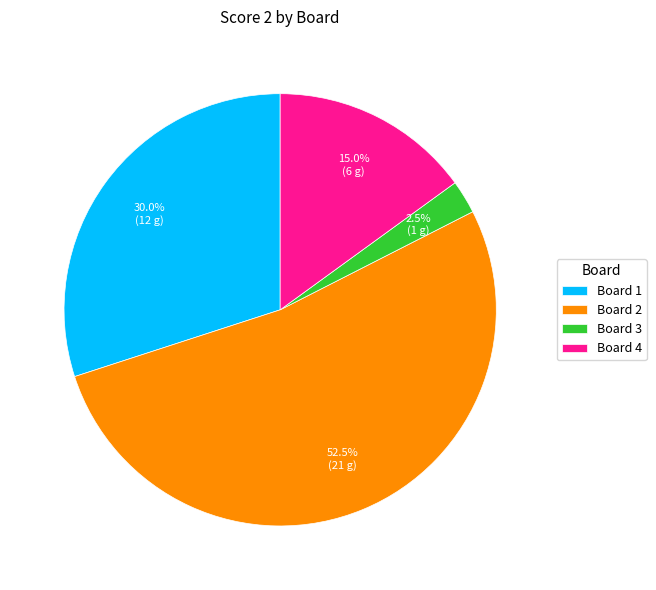

Which slice is the largest?

Board 2